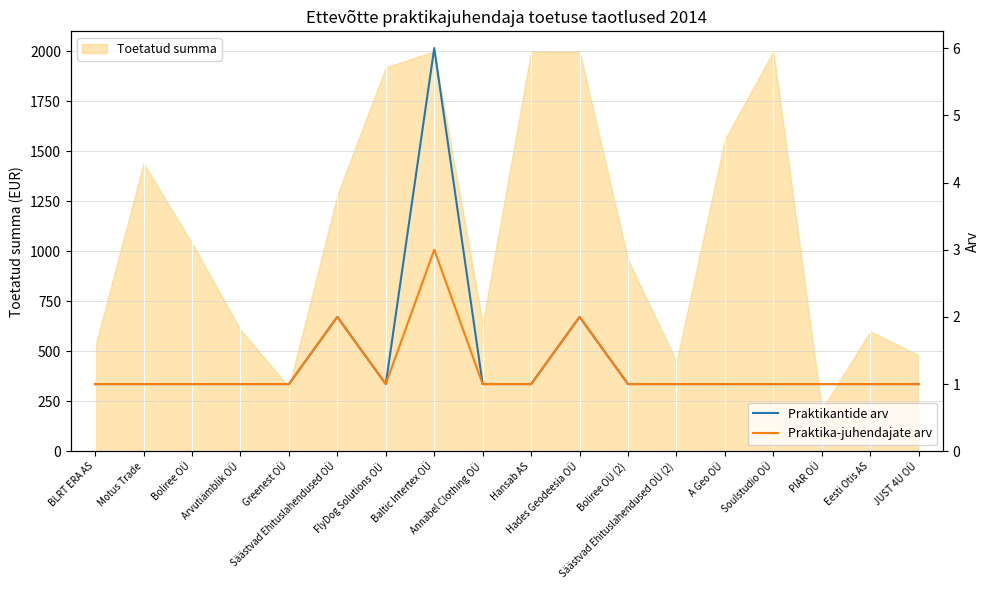

Is the value of Praktikantide arv at Motus Trade greater than the value of Praktika-juhendajate arv at Greenest OÜ?

No